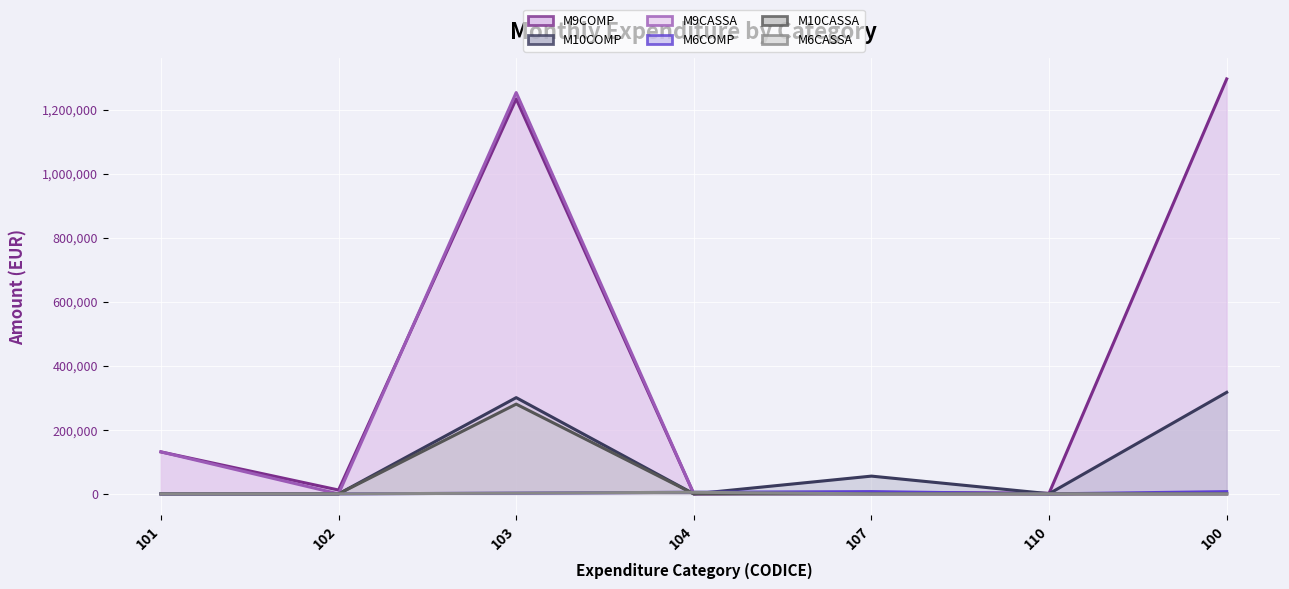

Reading left to right, list all the values displayed in this chart.

M9COMP (line): 101=131150	102=12000	103=1233750	104=0	107=4660	110=2000	100=1295960
M10COMP (line): 101=0	102=0	103=300581	104=0	107=55475	110=500	100=317144
M9CASSA (line): 101=131150	102=0	103=1253414	104=0	107=0	110=0	100=0
M6COMP (line): 101=0	102=0	103=2300	104=5000	107=7020	110=0	100=7020
M10CASSA (line): 101=0	102=0	103=280331	104=0	107=0	110=0	100=0
M6CASSA (line): 101=0	102=0	103=2300	104=5000	107=0	110=0	100=0